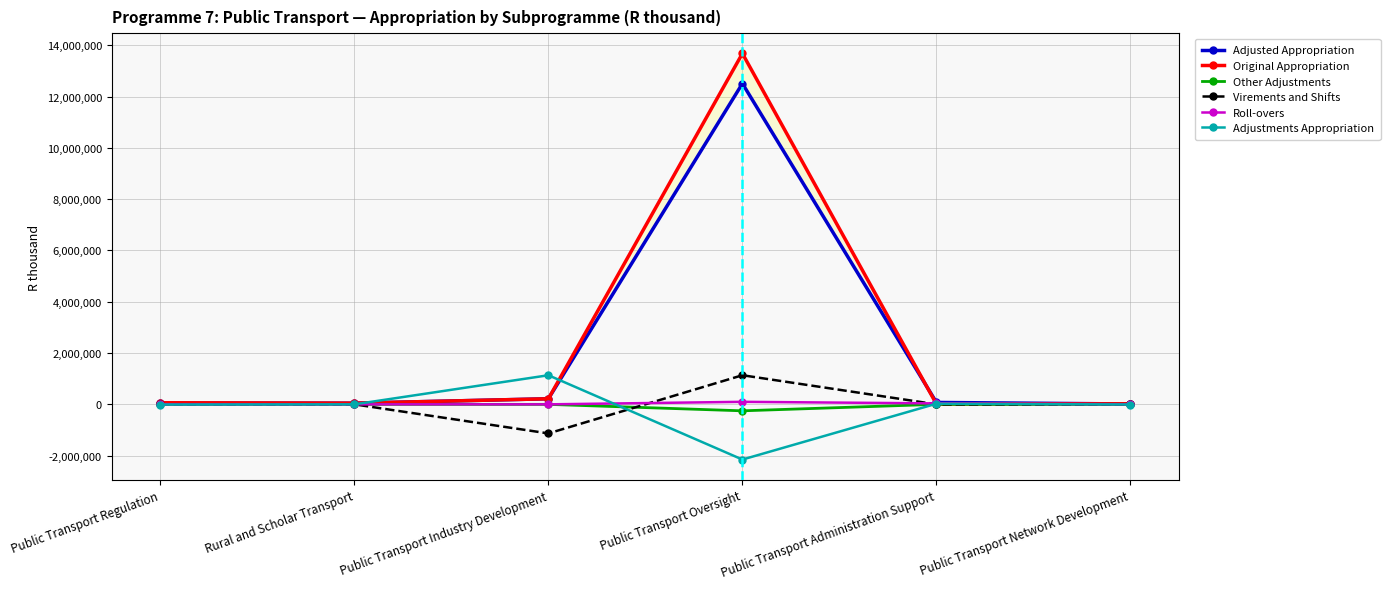

At which category does the chart reach its minimum across all series?

Public Transport Oversight